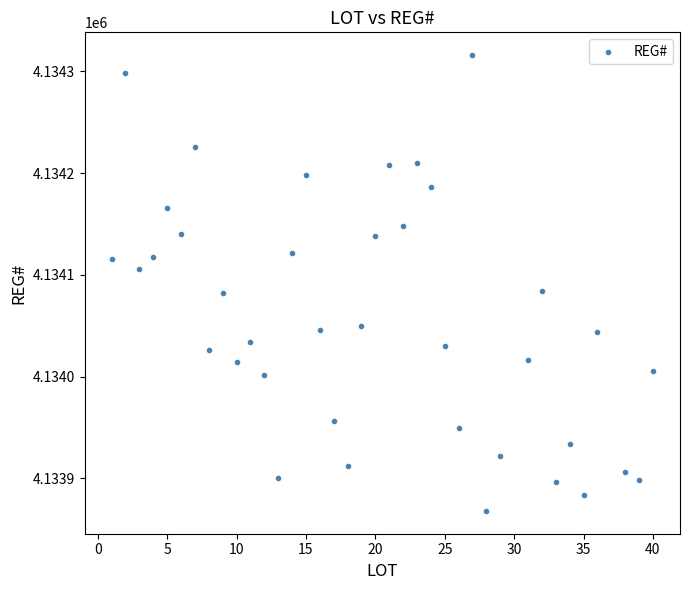

What is the range of X values (max minus min)?

39